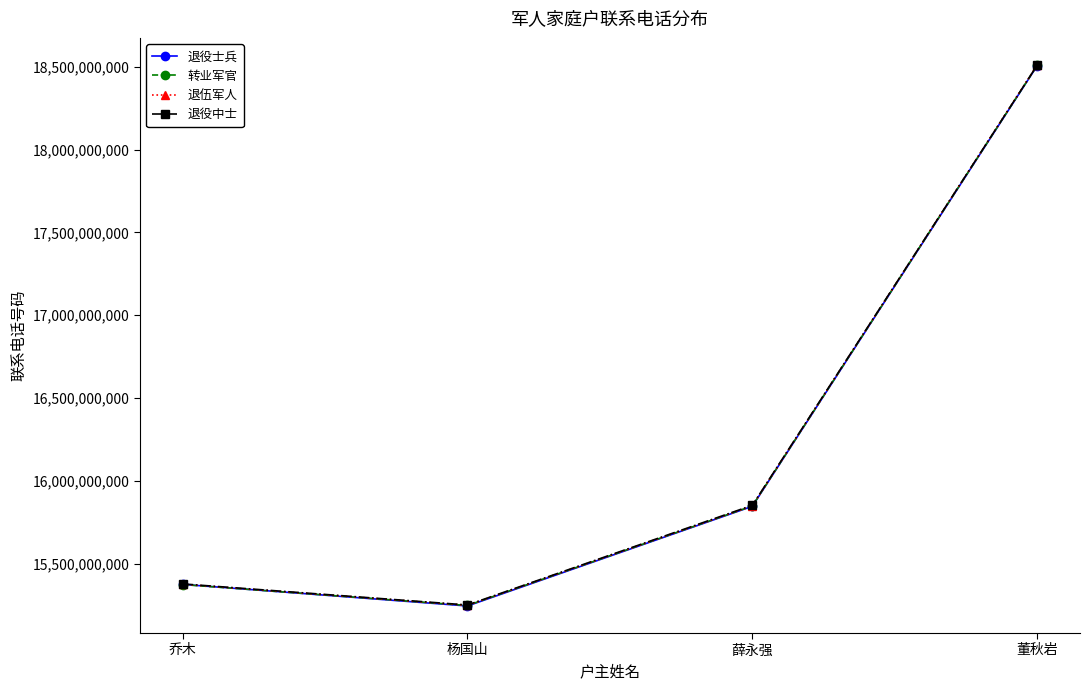

What is the difference between the maximum and minimum values in the 退役中士 series?

3259798497